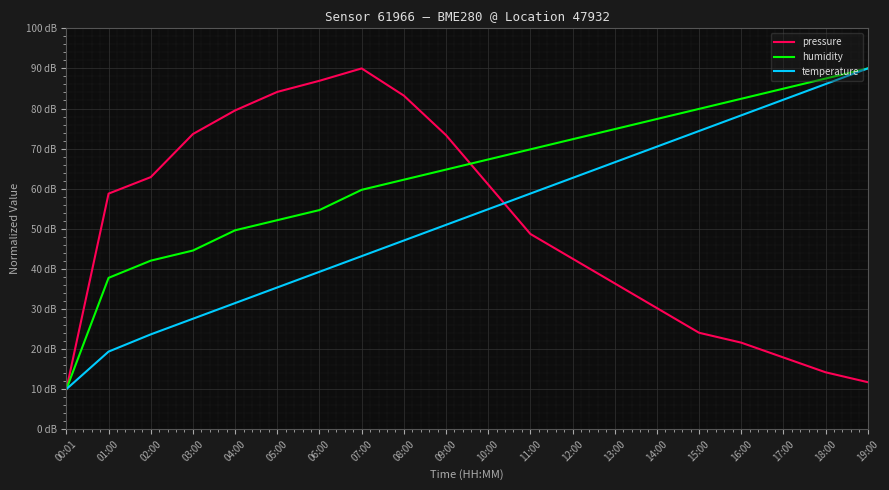

Which series has the largest range (max minus min)?

pressure